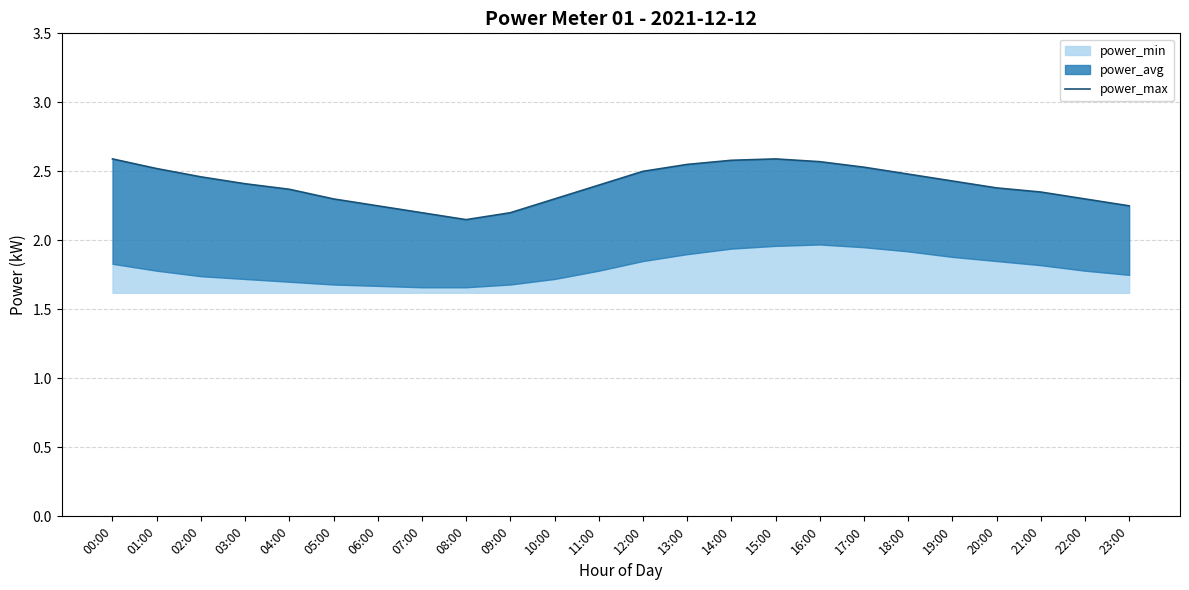

Reading right to left, list all the values displayed in this chart.

2.2	2.3	2.4	2.4	2.4	2.5	2.5	2.6	2.6	2.6	2.5	2.5	2.4	2.3	2.2	2.1	2.2	2.2	2.3	2.4	2.4	2.5	2.5	2.6